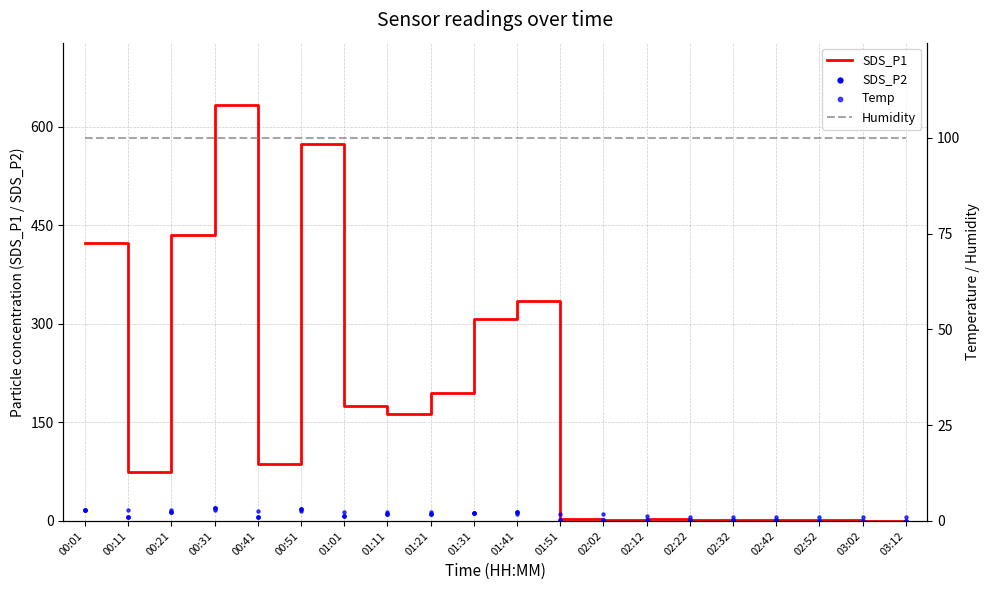

At how many categories does at least one series exceed 320?

5